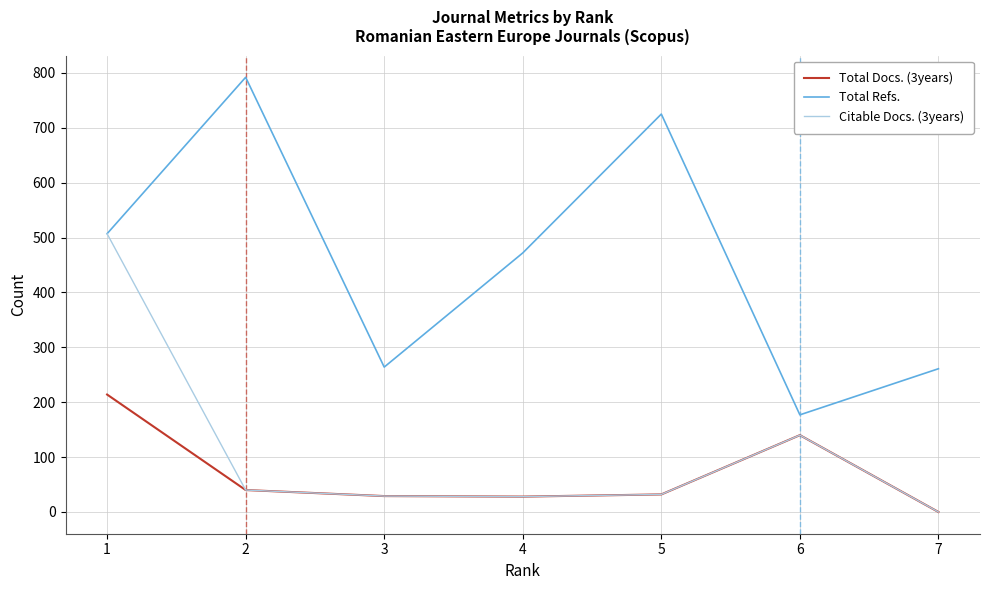

Rank the series by their maximum value, from lowest to highest.

Total Docs. (3years), Citable Docs. (3years), Total Refs.